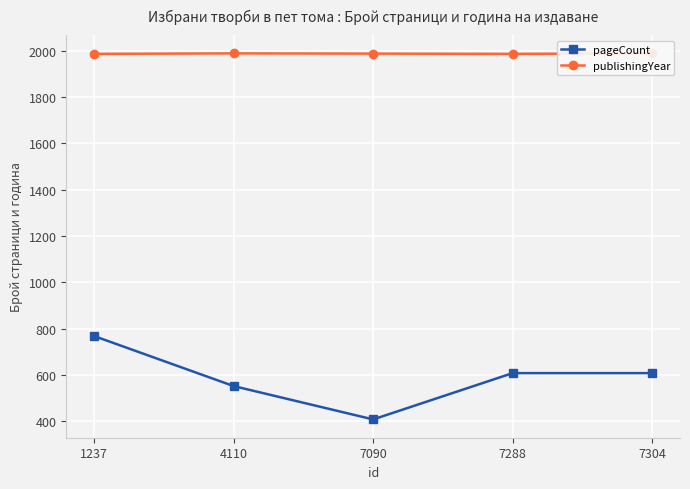

At which label does pageCount reach its peak?

1237